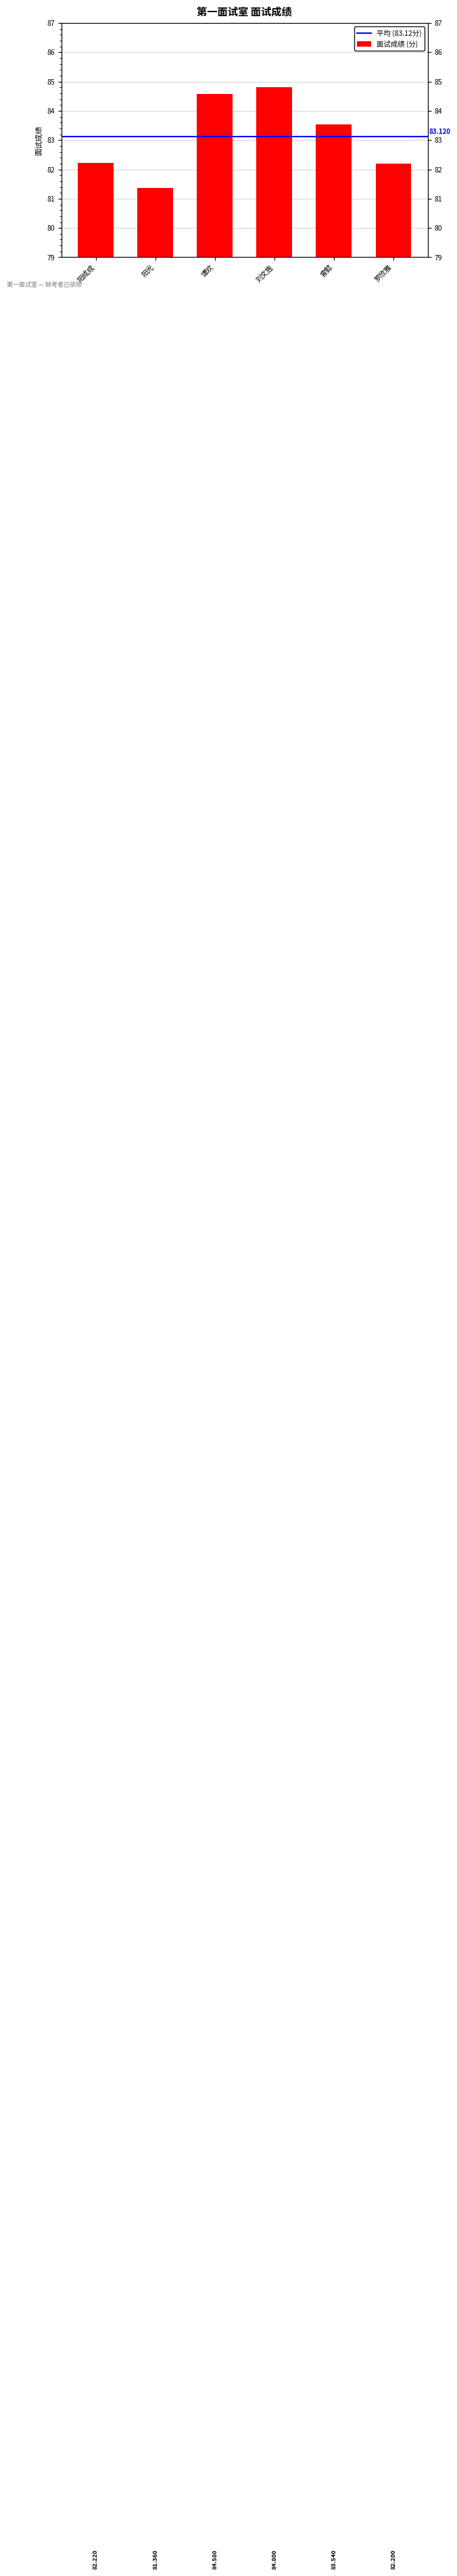

What position from the right is 曾懿?

2